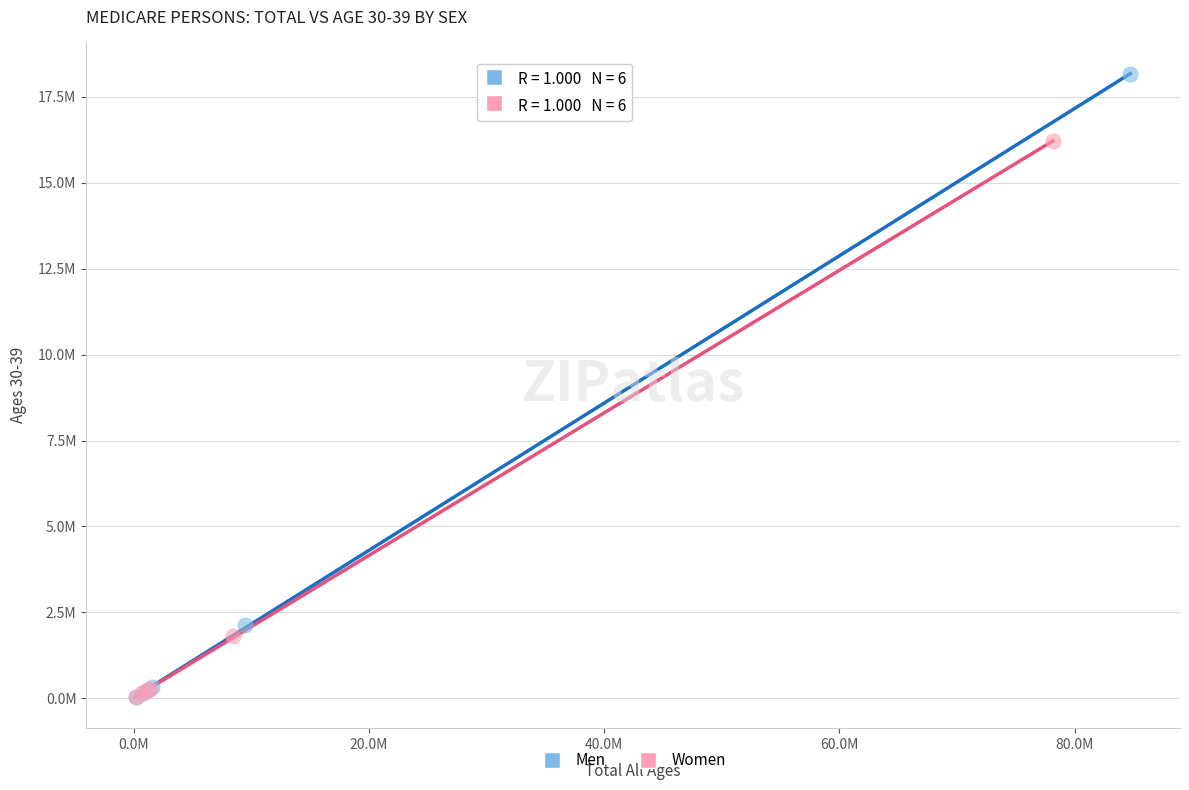

Which series has the largest Y range (max minus min)?

Men